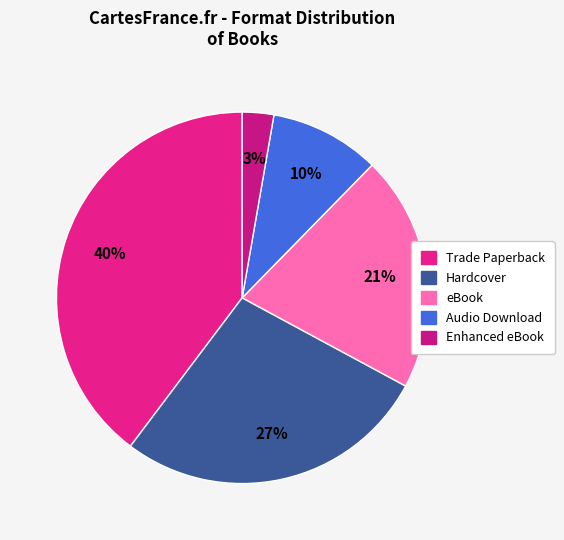

How many segments does this pie chart have?

5